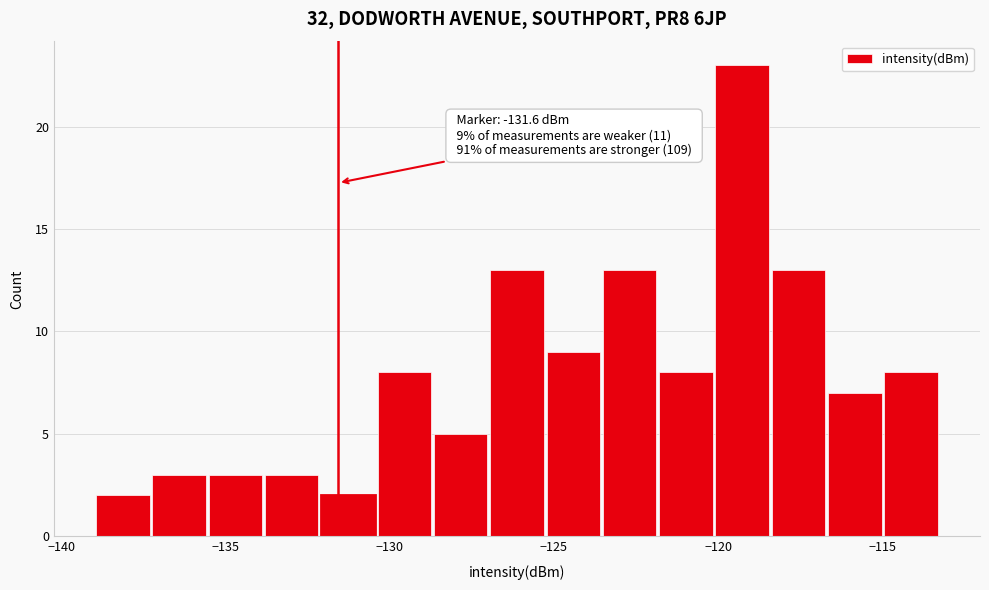

Read against the x-axis, roughly where is the centre of the tallest bar?

-119.5